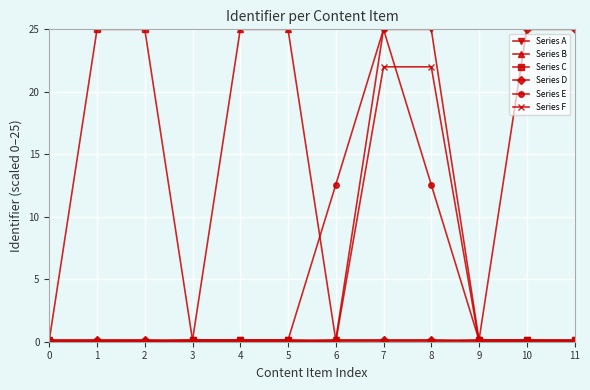

What is the greatest value displayed?

25.0